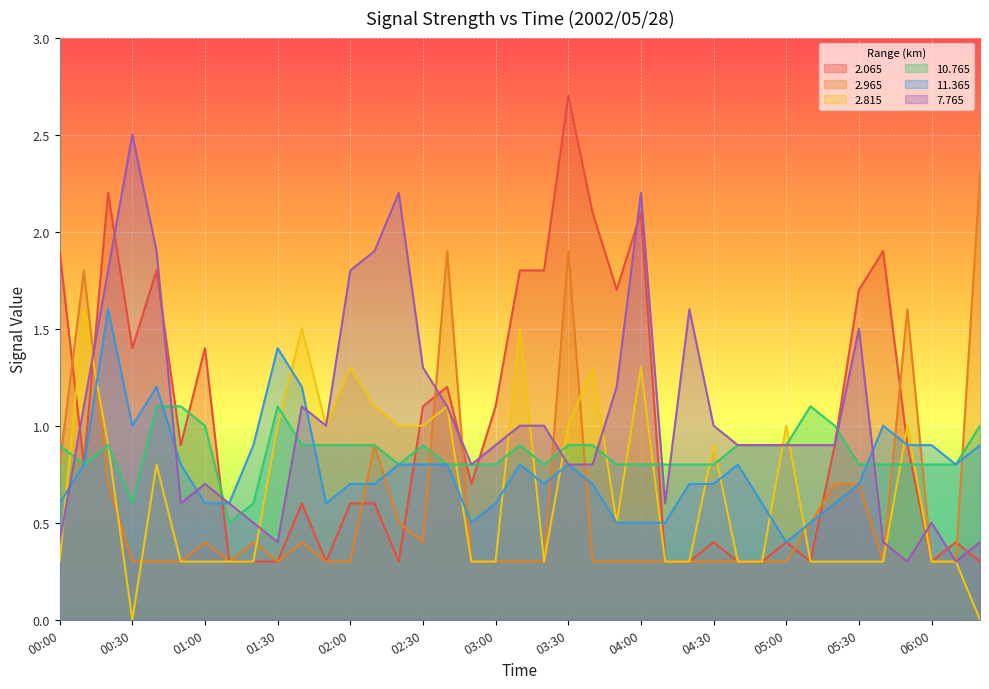

Reading left to right, transcribe all the data shown in this chart.

  2.065: 1.9	0.8	2.2	1.4	1.8	0.9	1.4	0.3	0.3	0.3	0.6	0.3	0.6	0.6	0.3	1.1	1.2	0.7	1.1	1.8	1.8	2.7	2.1	1.7	2.1	0.3	0.3	0.4	0.3	0.3	0.4	0.3	0.9	1.7	1.9	0.9	0.3	0.4	0.3
  2.965: 0.8	1.8	0.7	0.3	0.3	0.3	0.4	0.3	0.4	0.3	0.4	0.3	0.3	0.9	0.5	0.4	1.9	0.3	0.3	0.3	0.3	1.9	0.3	0.3	0.3	0.3	0.3	0.3	0.3	0.3	0.3	0.5	0.7	0.7	0.3	1.6	0.3	0.3	2.3
  2.815: 0.3	1.6	0.9	0.0	0.8	0.3	0.3	0.3	0.3	1.0	1.5	1.0	1.3	1.1	1.0	1.0	1.1	0.3	0.3	1.5	0.3	1.0	1.3	0.5	1.3	0.3	0.3	0.9	0.3	0.3	1.0	0.3	0.3	0.3	0.3	1.0	0.3	0.3	0.0
 10.765: 0.9	0.8	0.9	0.6	1.1	1.1	1.0	0.5	0.6	1.1	0.9	0.9	0.9	0.9	0.8	0.9	0.8	0.8	0.8	0.9	0.8	0.9	0.9	0.8	0.8	0.8	0.8	0.8	0.9	0.9	0.9	1.1	1.0	0.8	0.8	0.8	0.8	0.8	1.0
 11.365: 0.6	0.8	1.6	1.0	1.2	0.8	0.6	0.6	0.9	1.4	1.2	0.6	0.7	0.7	0.8	0.8	0.8	0.5	0.6	0.8	0.7	0.8	0.7	0.5	0.5	0.5	0.7	0.7	0.8	0.6	0.4	0.5	0.6	0.7	1.0	0.9	0.9	0.8	0.9
  7.765: 0.4	1.1	1.8	2.5	1.9	0.6	0.7	0.6	0.5	0.4	1.1	1.0	1.8	1.9	2.2	1.3	1.1	0.8	0.9	1.0	1.0	0.8	0.8	1.2	2.2	0.6	1.6	1.0	0.9	0.9	0.9	0.9	0.9	1.5	0.4	0.3	0.5	0.3	0.4